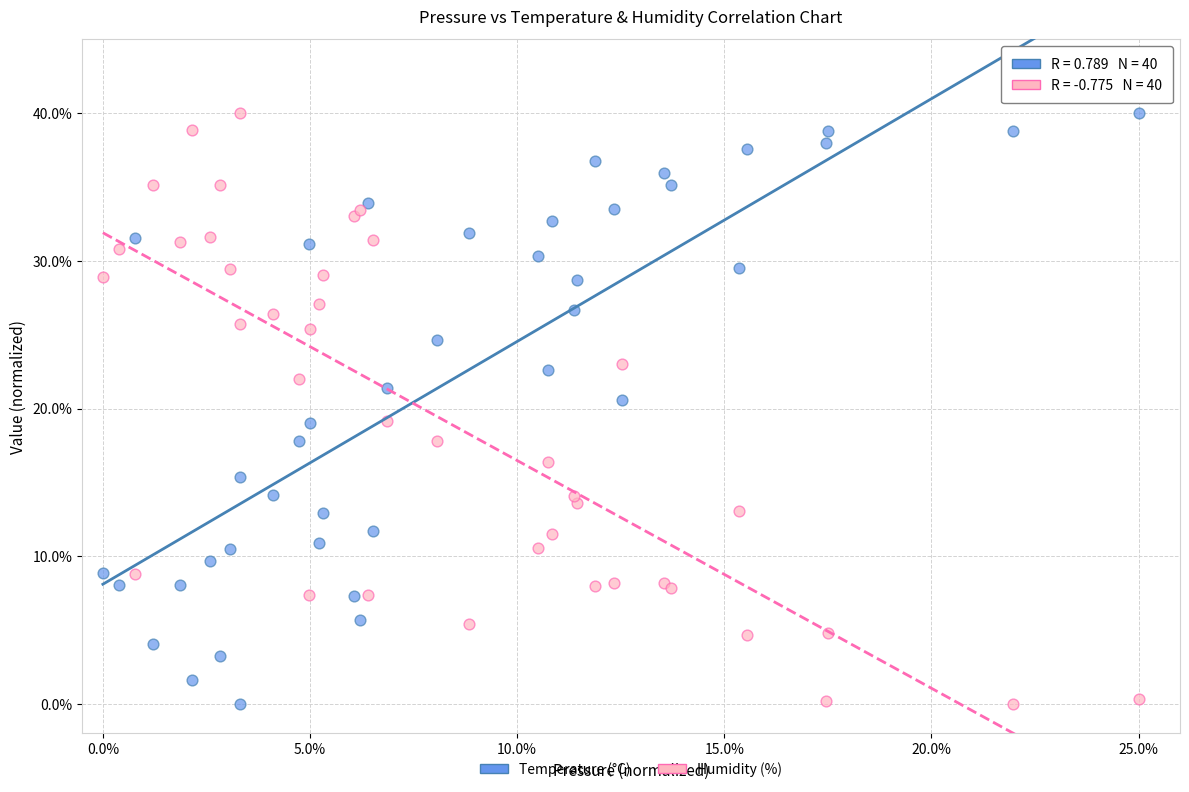

What are all the series names shown in the legend?

Temperature (°C), Humidity (%)